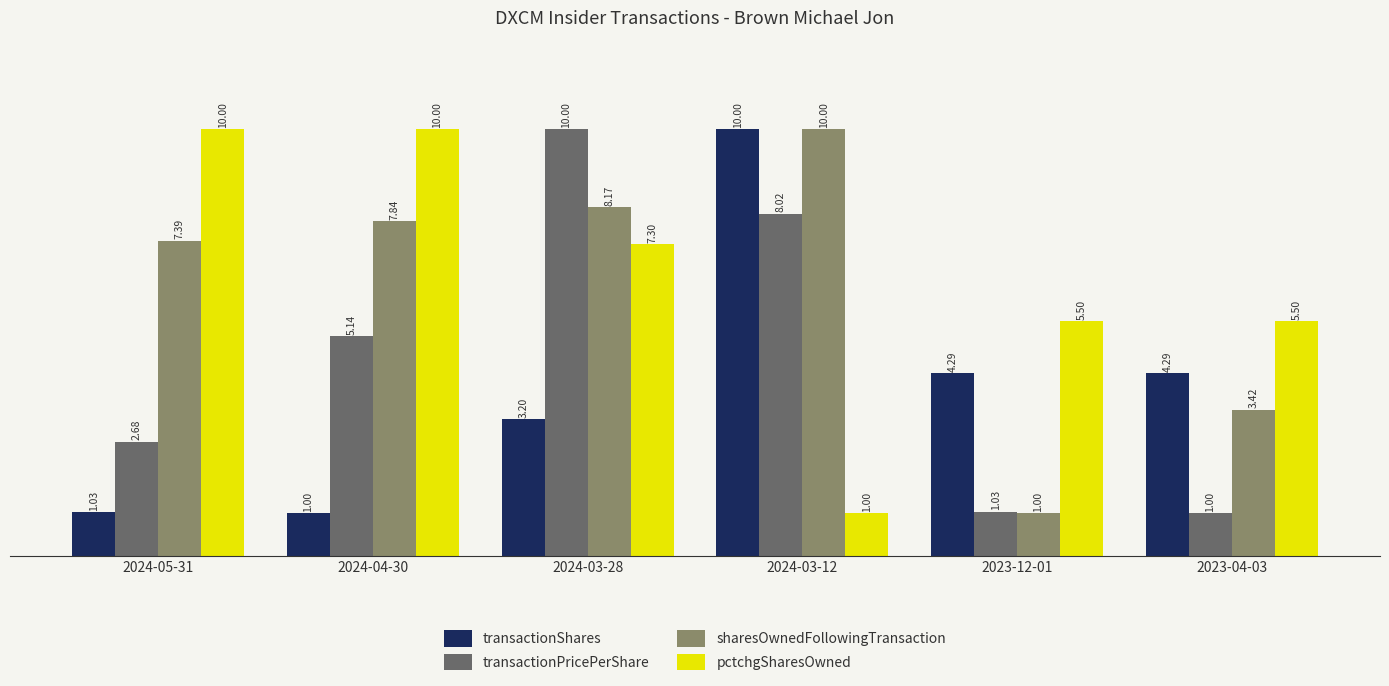

What is the difference between the pctchgSharesOwned values at 2023-04-03 and 2024-03-12?

4.5